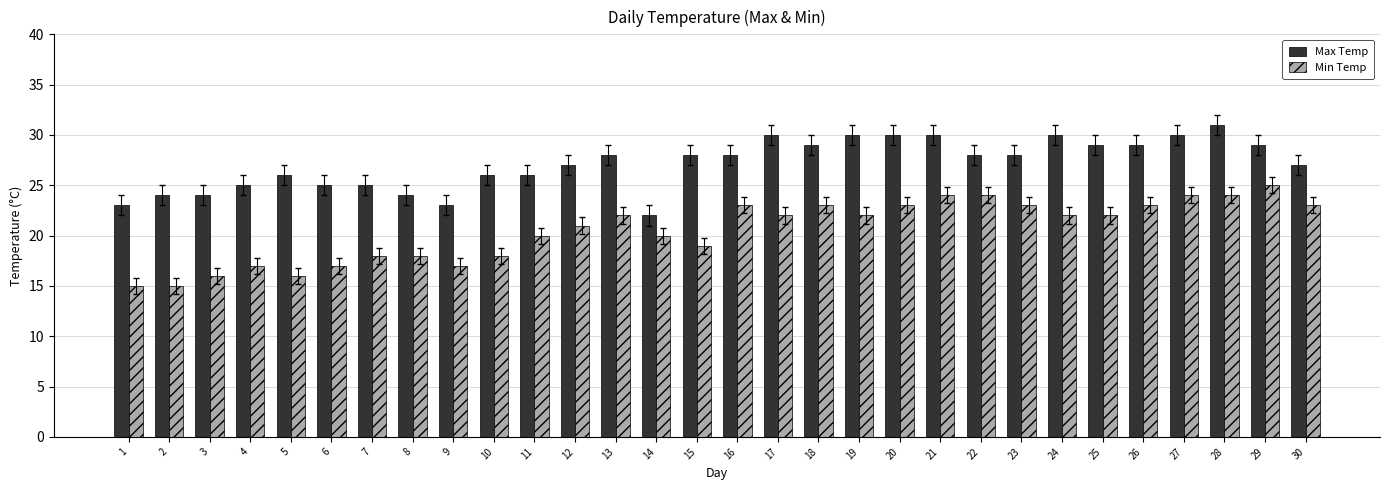

How many bars are there in total?

60